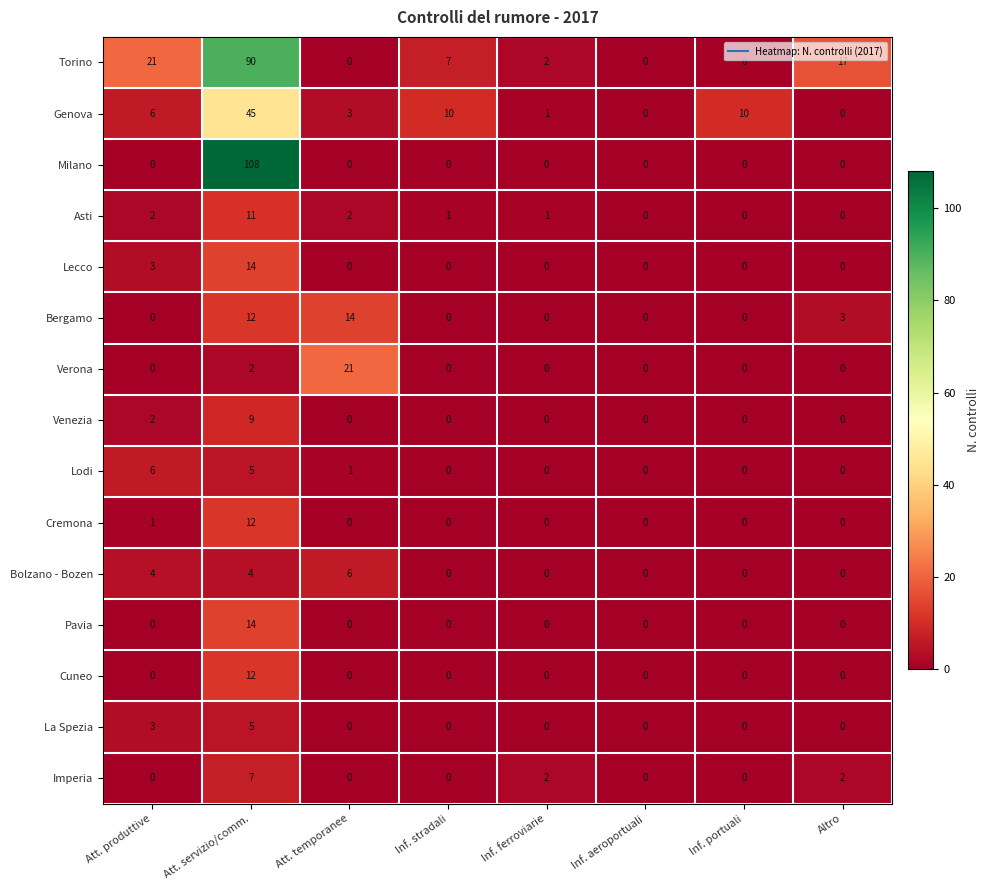

How many La Spezia values are between 0 and 3?

7